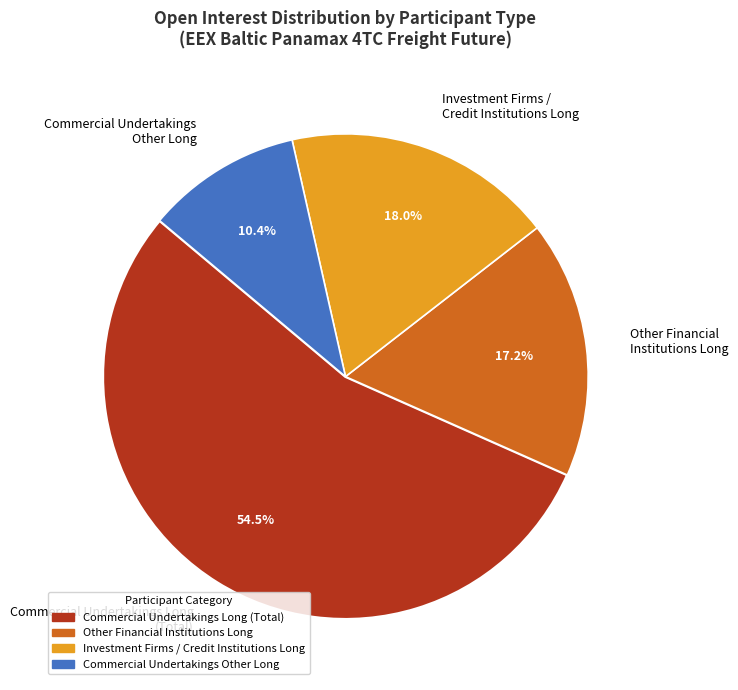

What is the ratio of the value at Commercial Undertakings Other Long to the value at Other Financial Institutions Long?

0.6